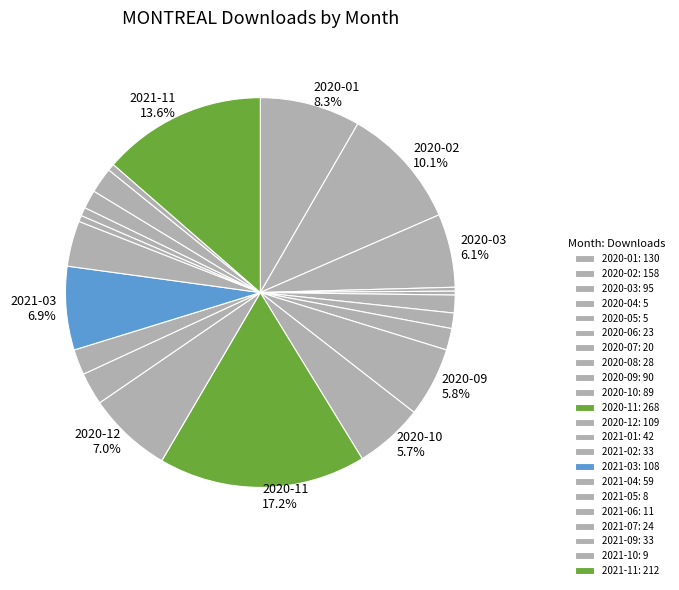

How many slices are in this pie chart?

22